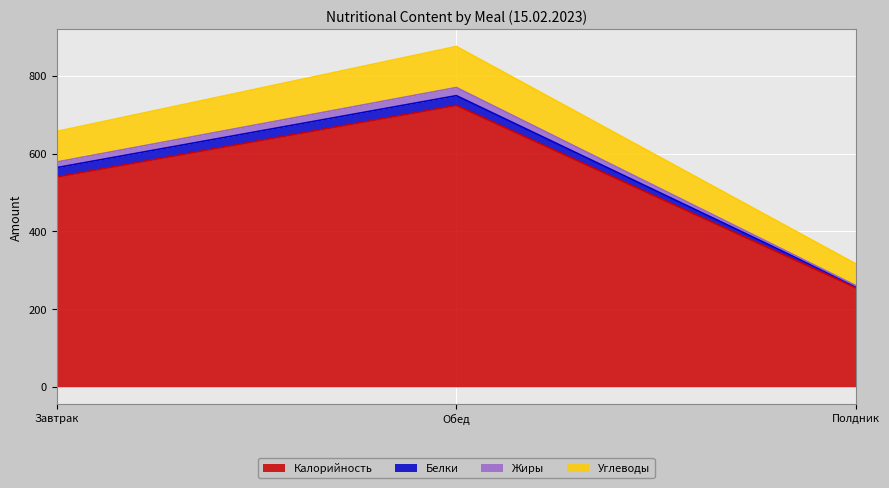

What is the label of the 1st point from the right?

Полдник